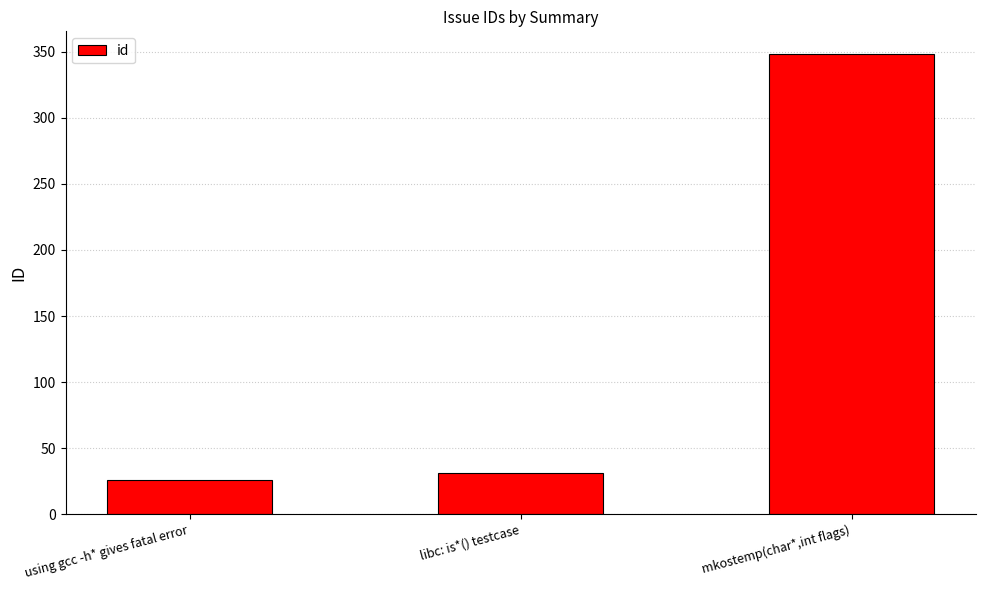

Where is the data nearest to the value 187?

libc: is*() testcase